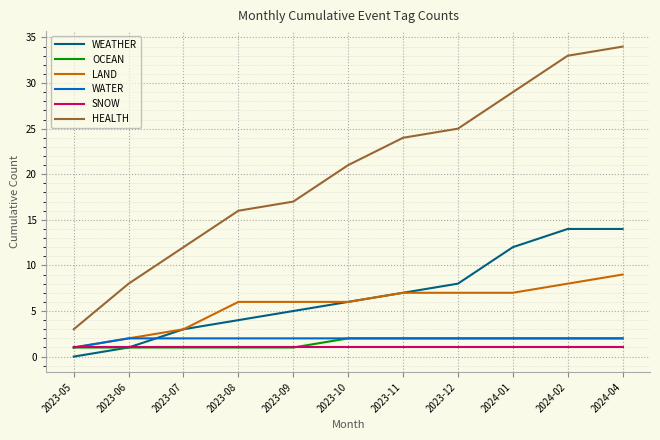

What are all the series names shown in the legend?

WEATHER, OCEAN, LAND, WATER, SNOW, HEALTH